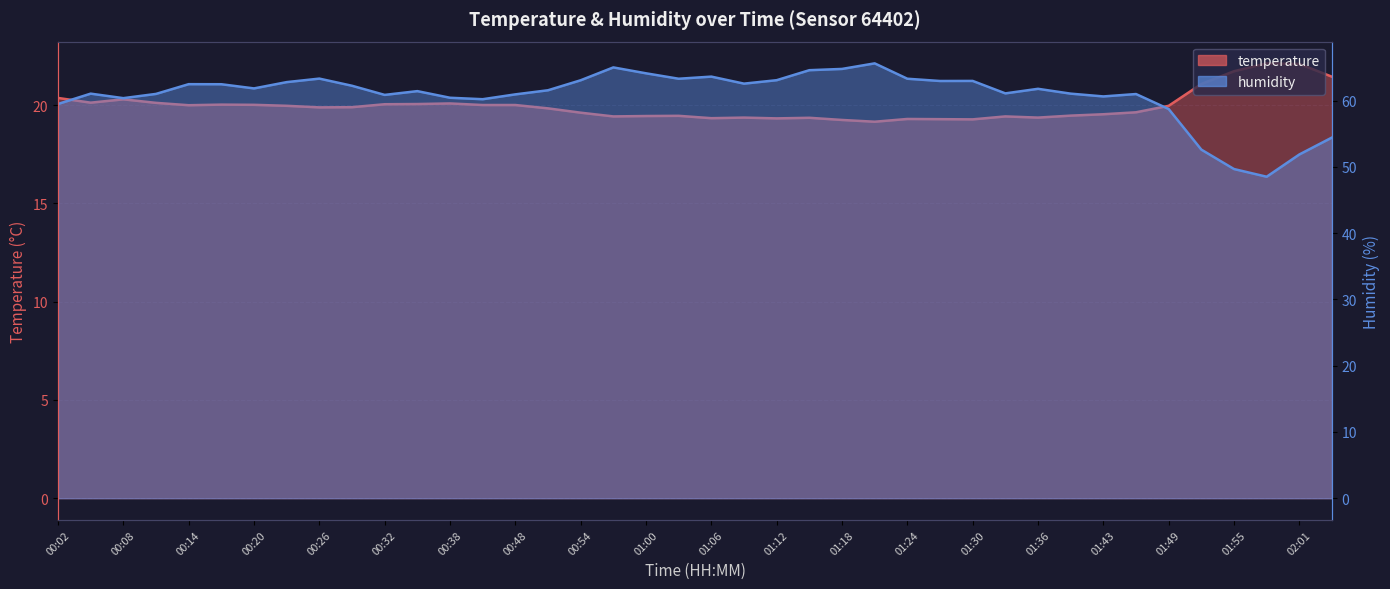

Rank the series by their average value, from lowest to highest.

temperature, humidity